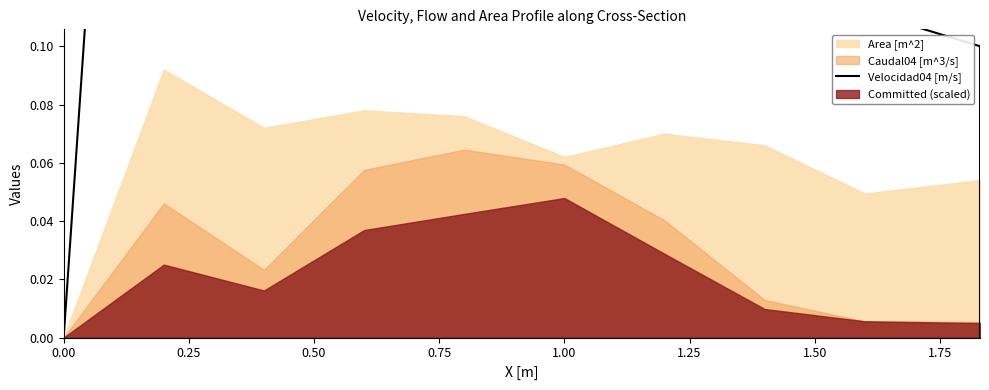

Does the chart display data point markers on the line(s)?

No